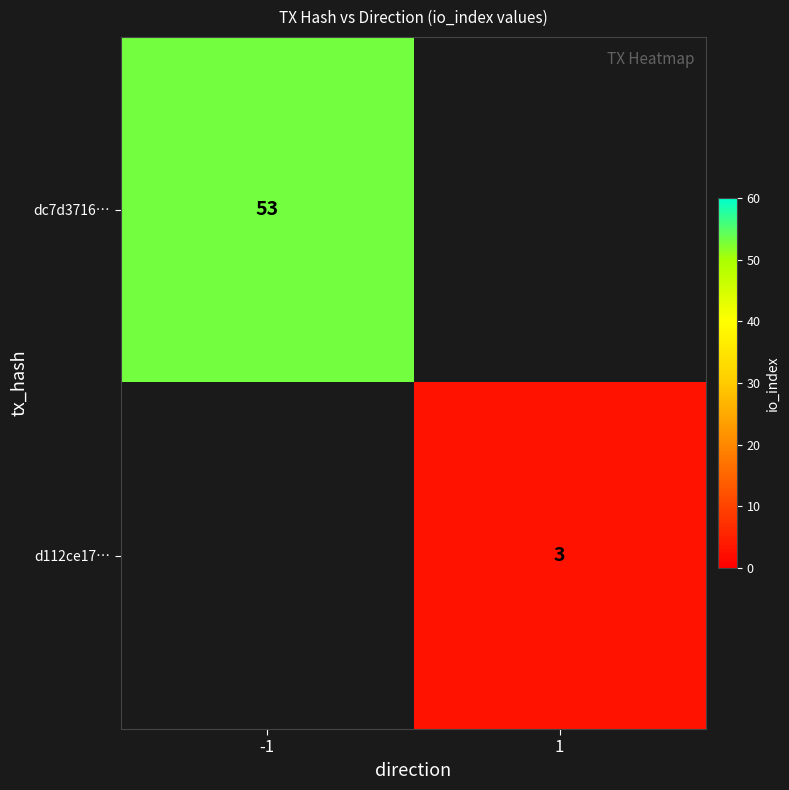

The dc7d3716… series shows 70 at -1. True or false?

False